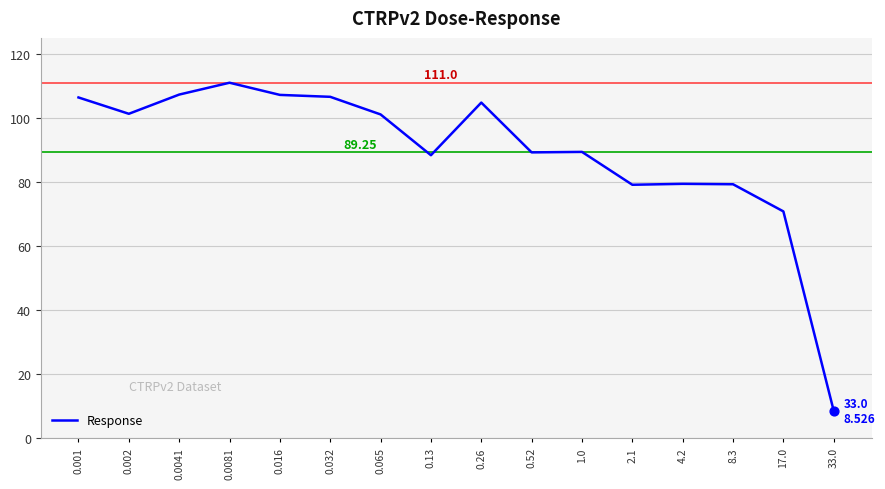

Which has a higher value, 2.1 or 0.0041?

0.0041